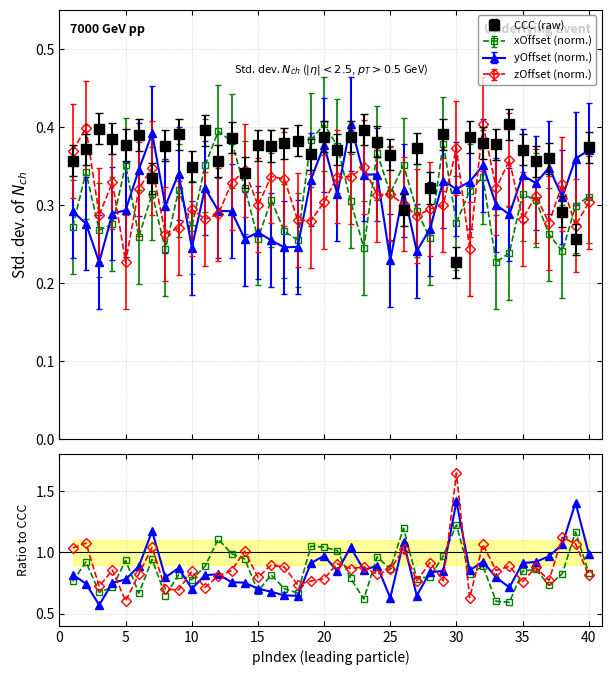

In xOffset (norm.), how many points are higher than both neighbors (excluding endpoints)?

12